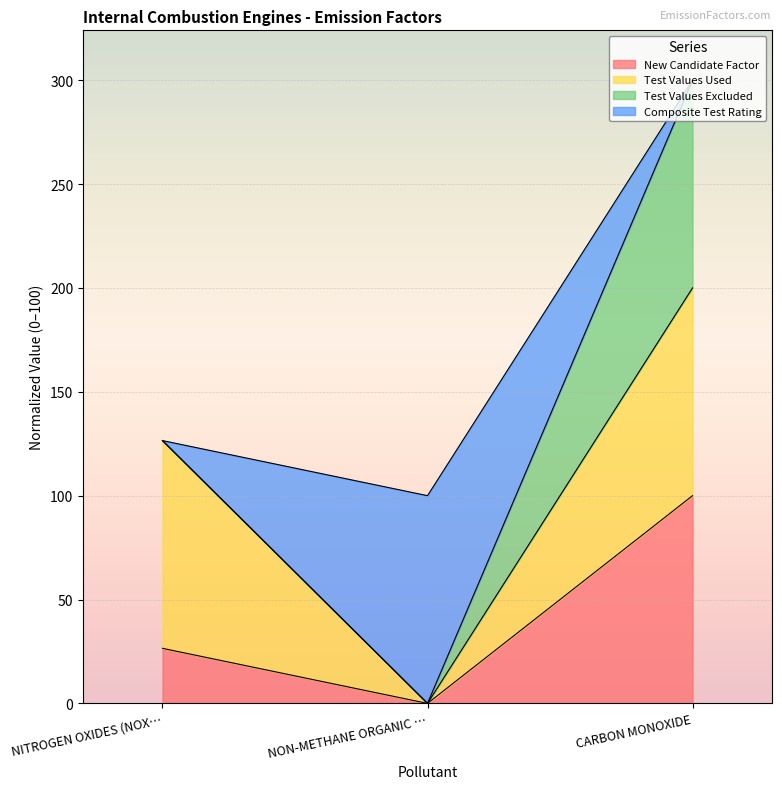

What position from the right is CARBON MONOXIDE?

1